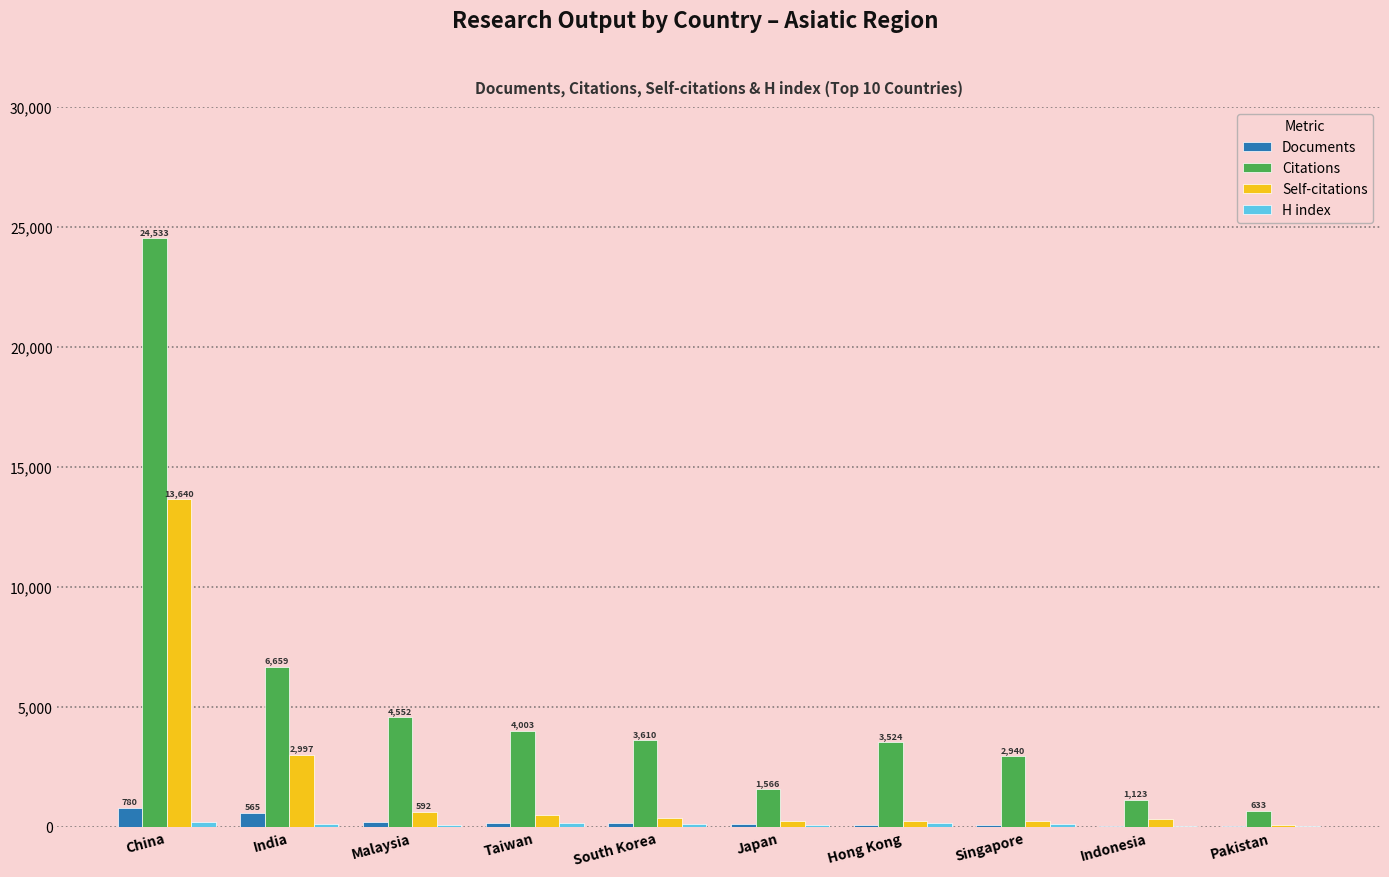

What is the spread (max minus min) of values at Taiwan?

3862